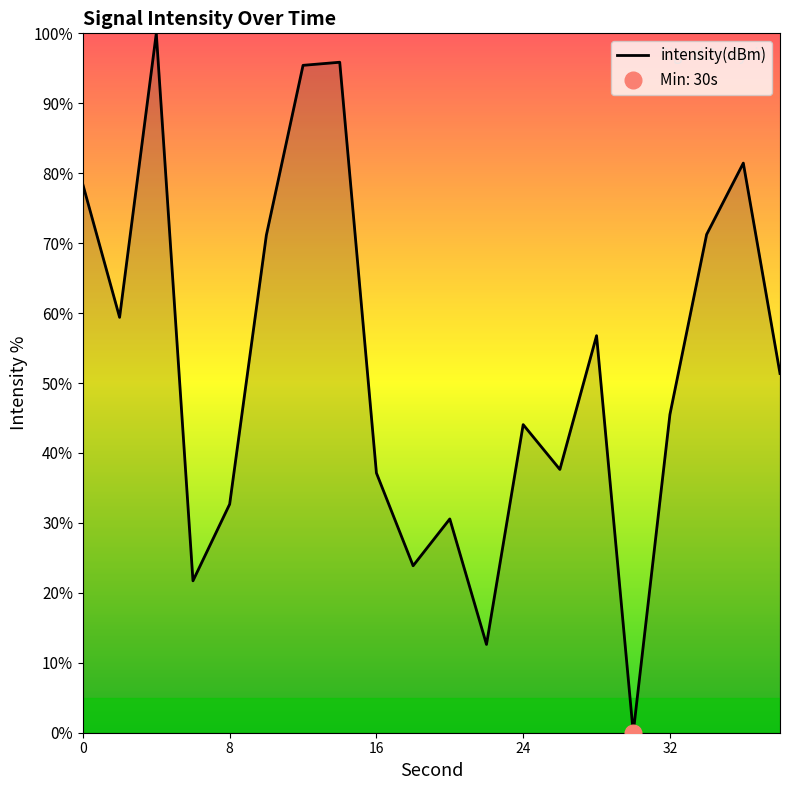

How many values are above zero?

19